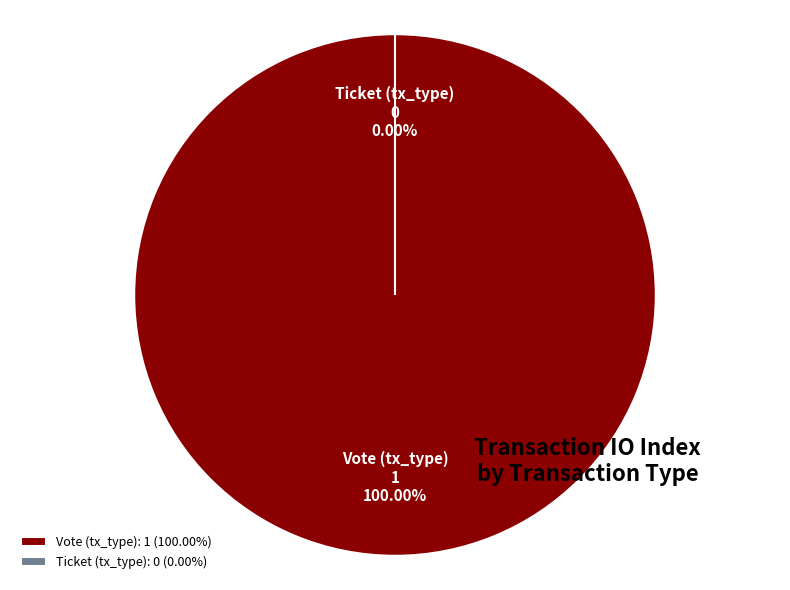

Is there any slice that represents more than half of the pie?

Yes